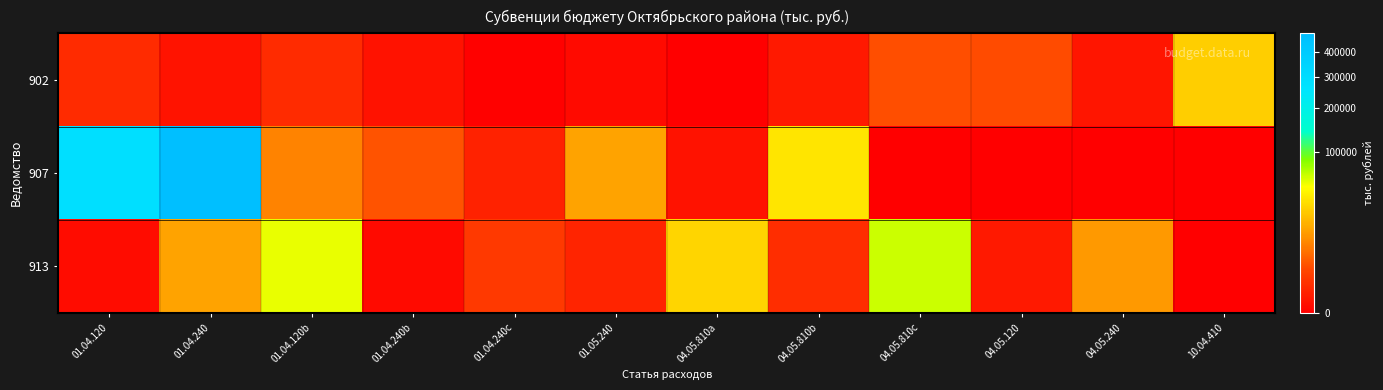

How many series are shown in this chart?

3